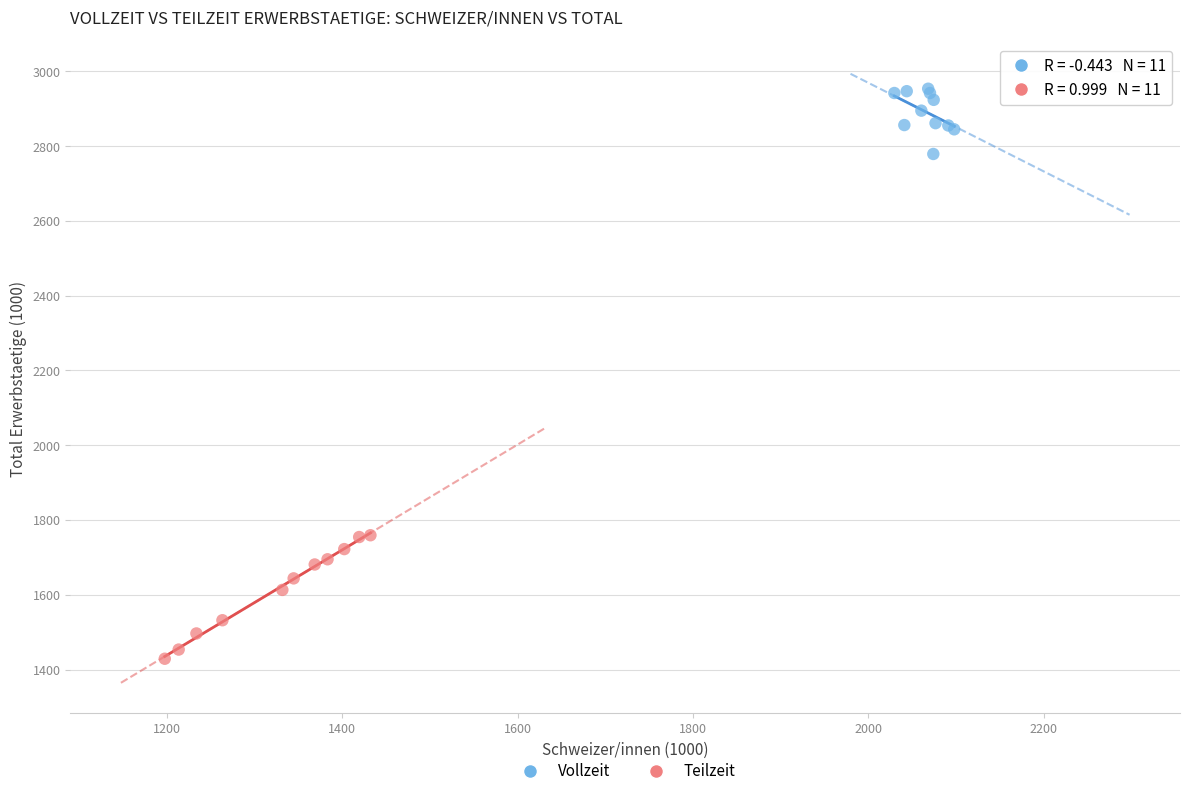

Which series contains the highest Y value?

Vollzeit